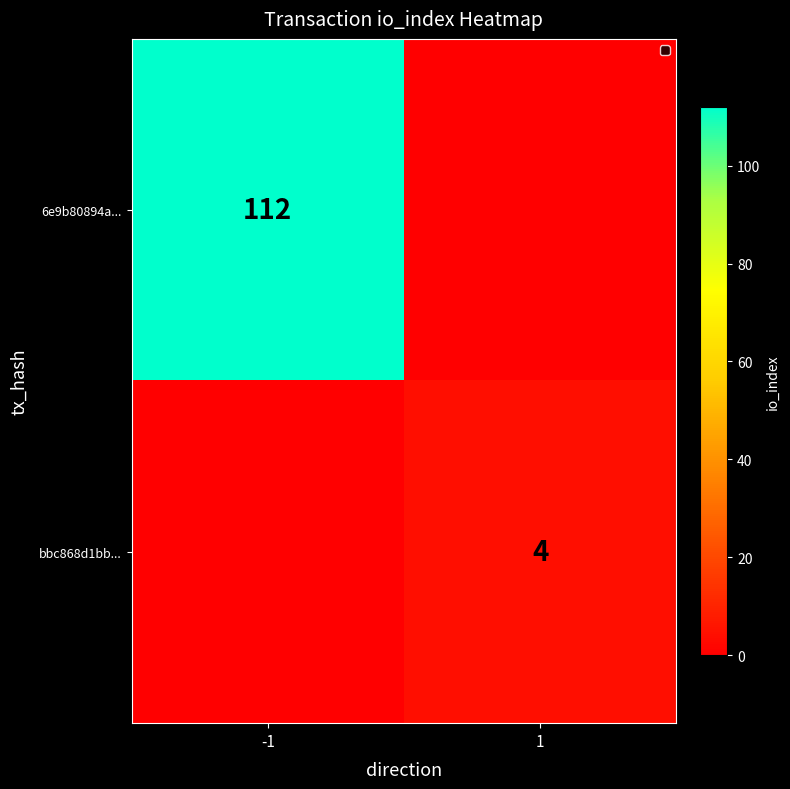

True or false: 6e9b80894a... has a value of 112 at -1.

True